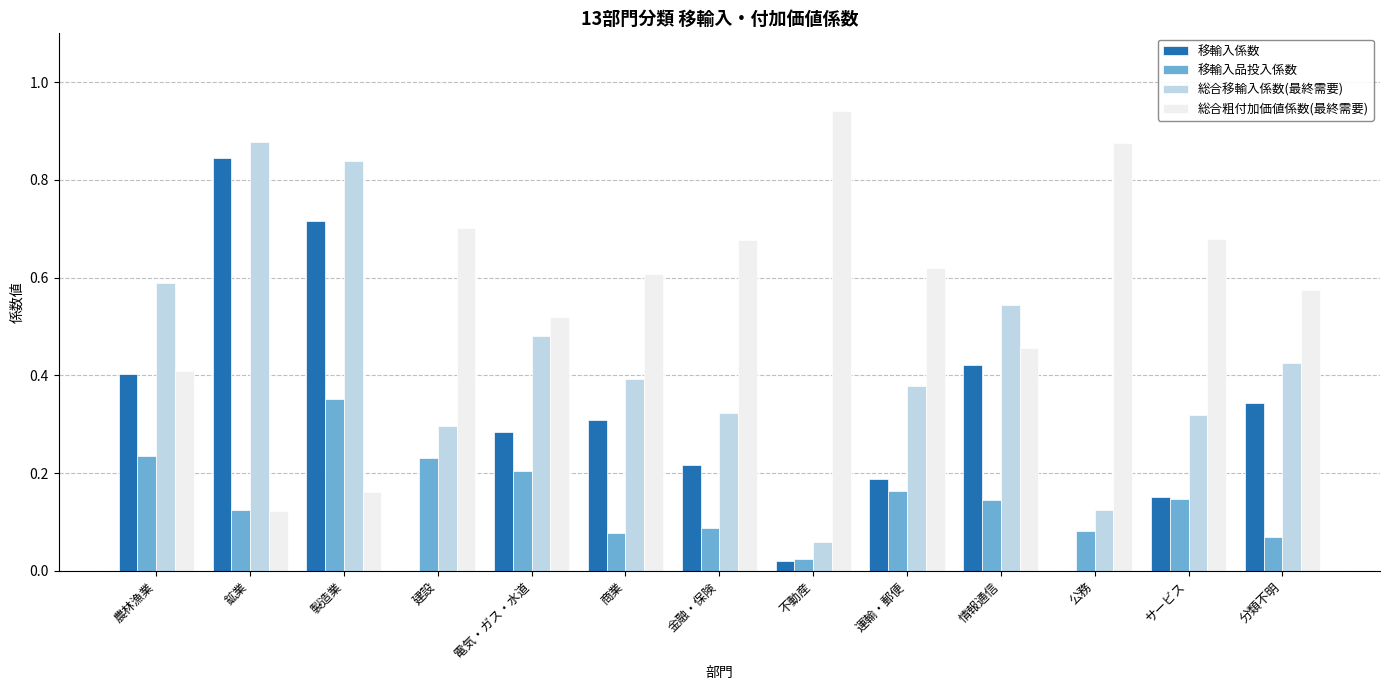

What are all the series names shown in the legend?

移輸入係数, 移輸入品投入係数, 総合移輸入係数(最終需要), 総合粗付加価値係数(最終需要)